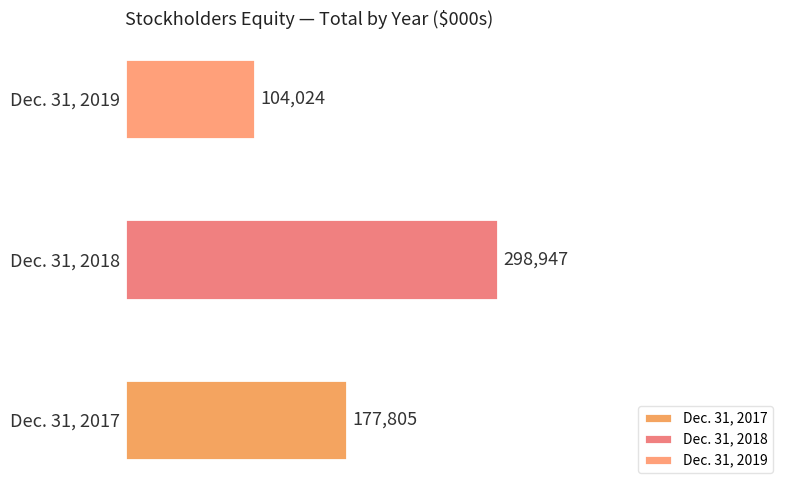

What is the smallest value displayed?

104024